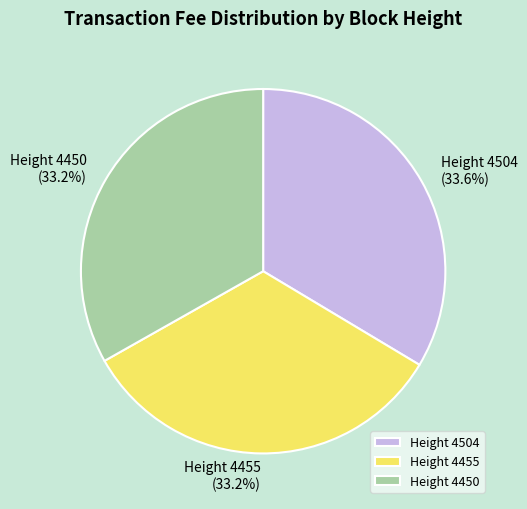

Do Height 4504 and Height 4450 together represent more than half of the pie?

Yes